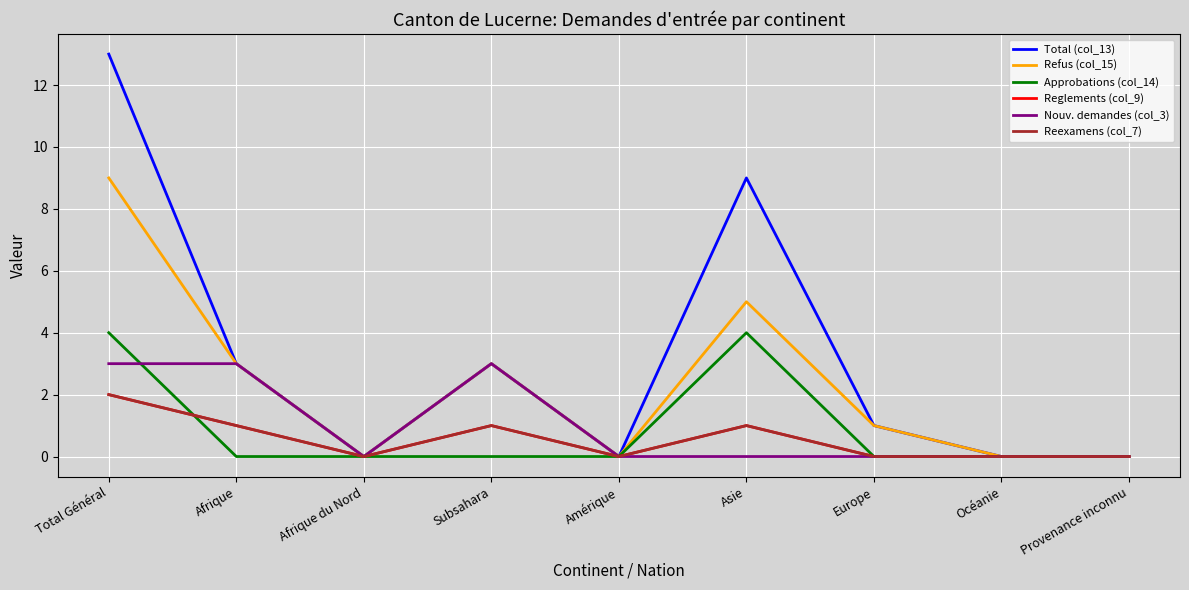

Does the chart have visible grid lines?

Yes